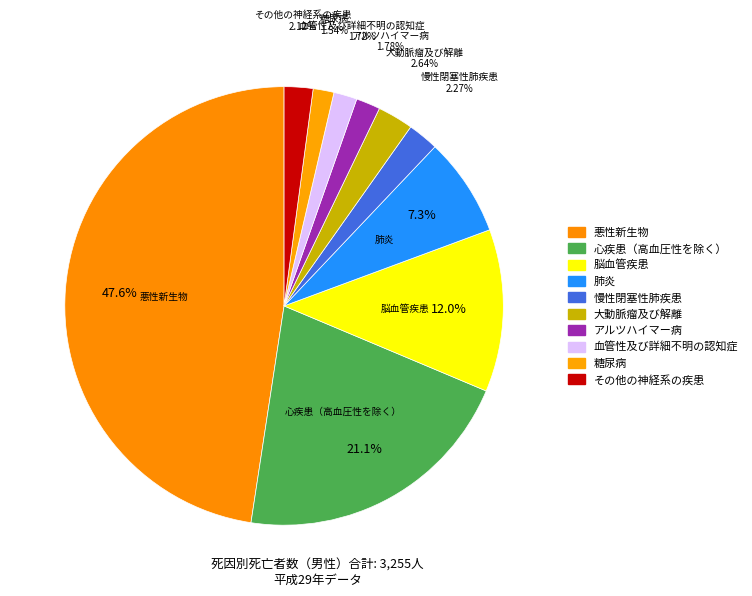

How many segments does this pie chart have?

10